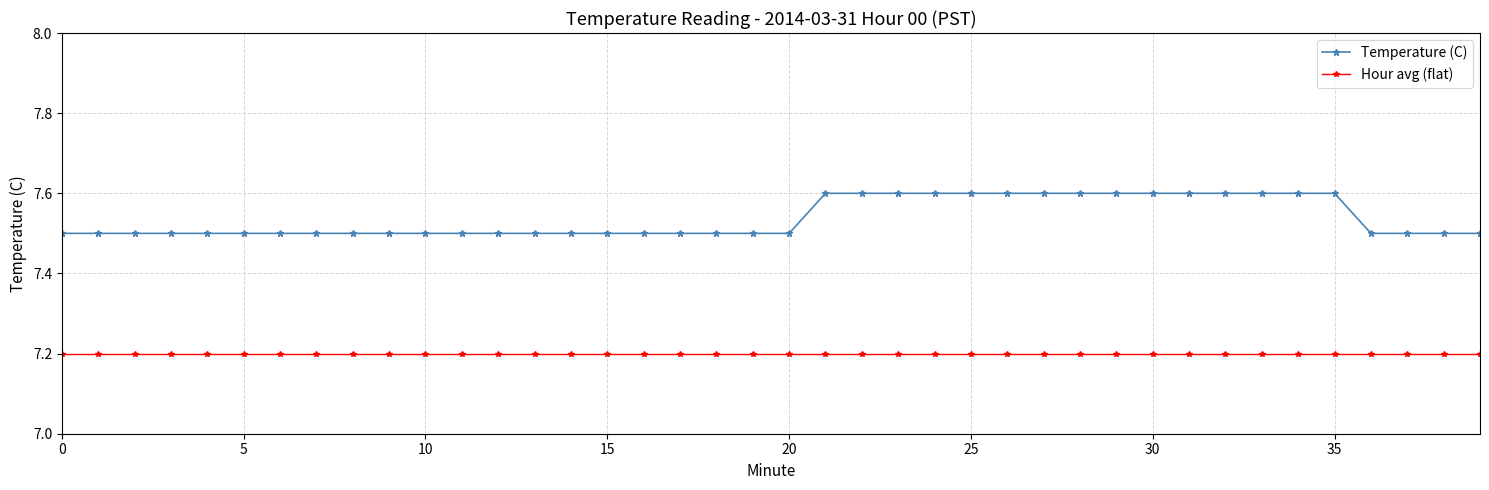

Count the Temperature (C) values in the range 7 to 8.

40